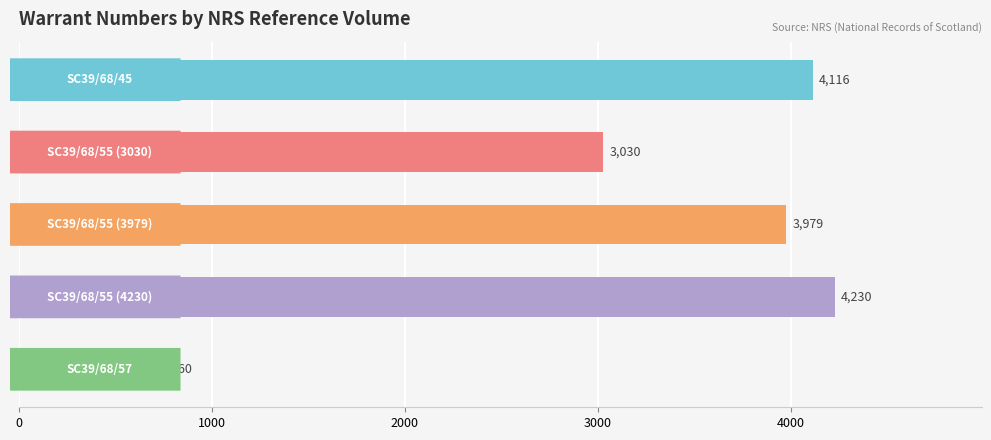

What is the greatest value displayed?

4230